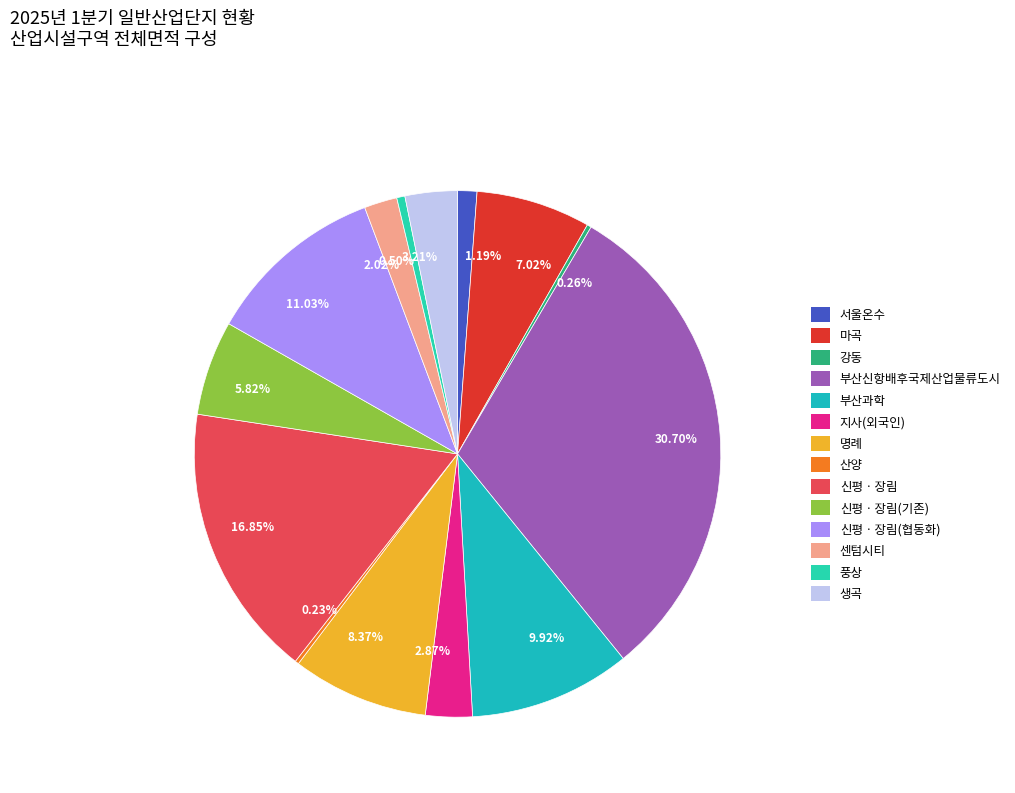

Rank the categories by value from lowest to highest.

산양, 강동, 풍상, 서울온수, 센텀시티, 지사(외국인), 생곡, 신평ㆍ장림(기존), 마곡, 명례, 부산과학, 신평ㆍ장림(협동화), 신평ㆍ장림, 부산신항배후국제산업물류도시